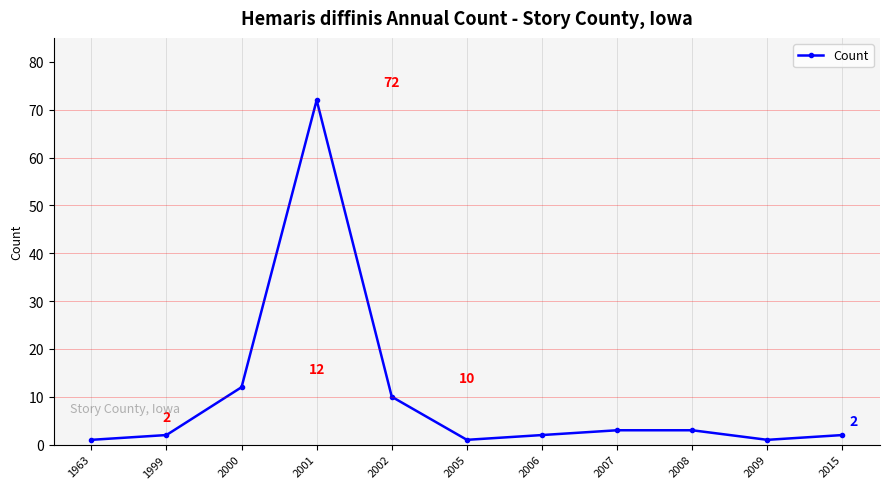

Reading right to left, transcribe all the data shown in this chart.

2015=2	2009=1	2008=3	2007=3	2006=2	2005=1	2002=10	2001=72	2000=12	1999=2	1963=1